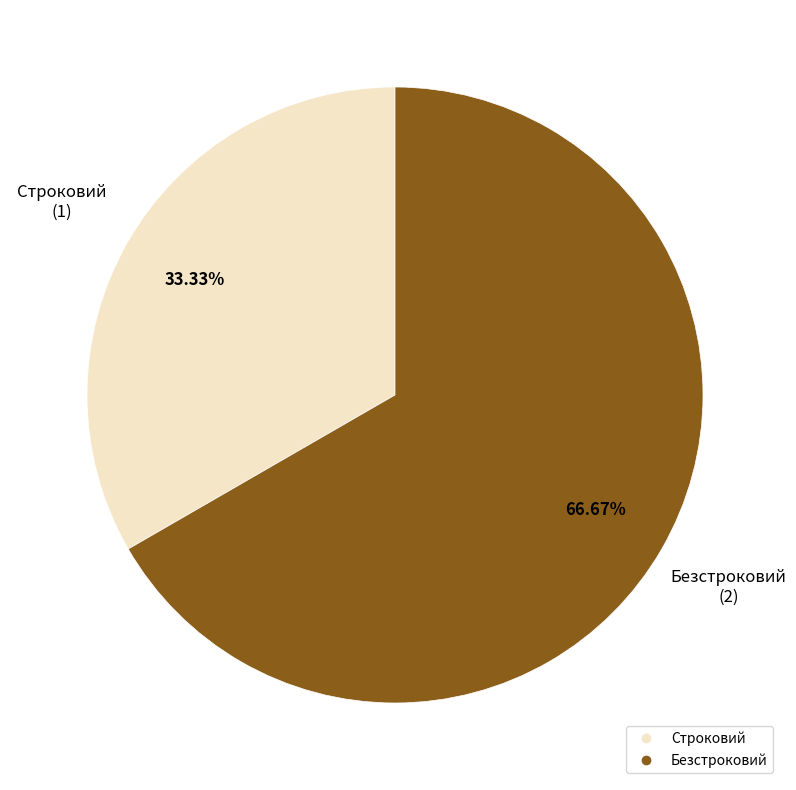

Is there any slice that represents more than half of the pie?

Yes